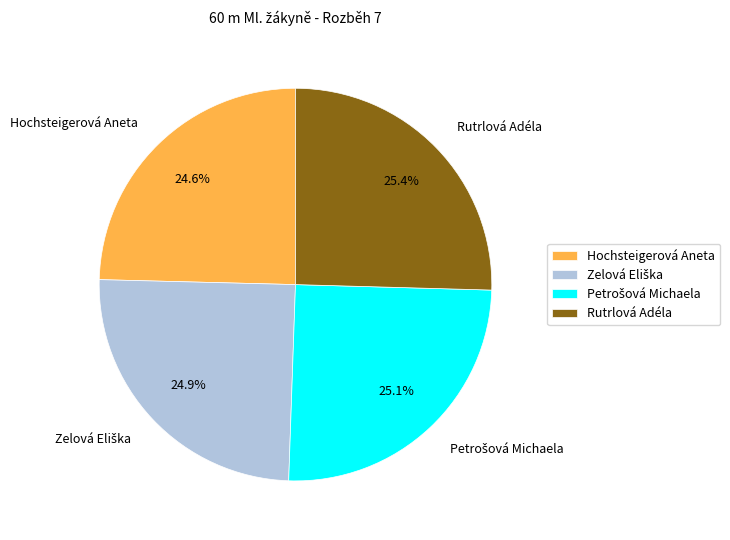

What portion of the pie excludes Rutrlová Adéla?

74.6%